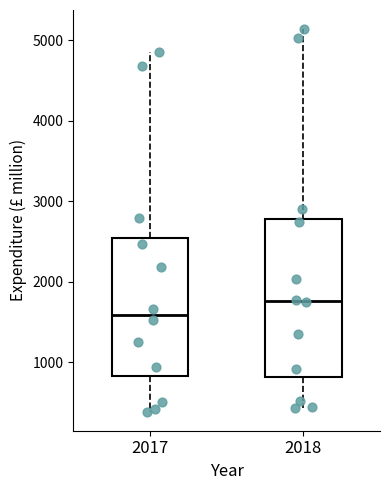

Where does the lower whisker of the box at x = 2018 end on the y-axis? The values are not printed on the chart, so give them approximately, as read against the axis.

400